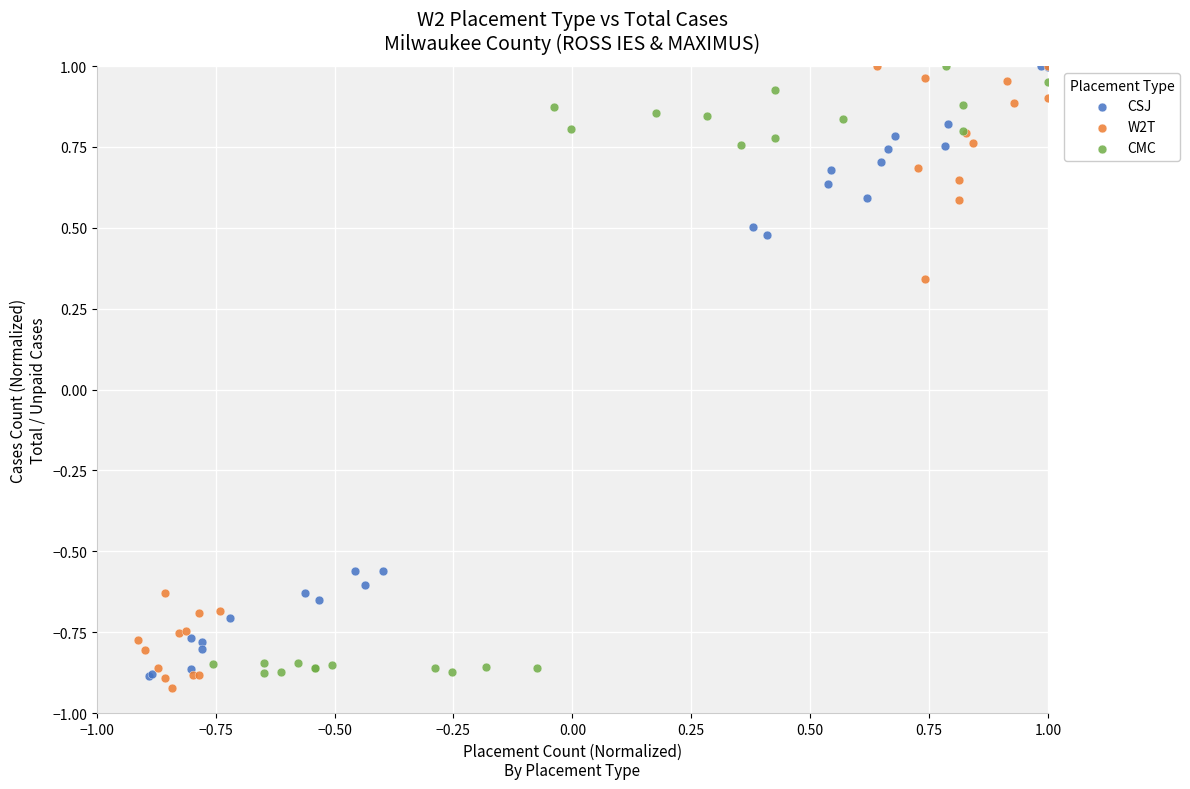

What are all the series names shown in the legend?

CSJ, W2T, CMC